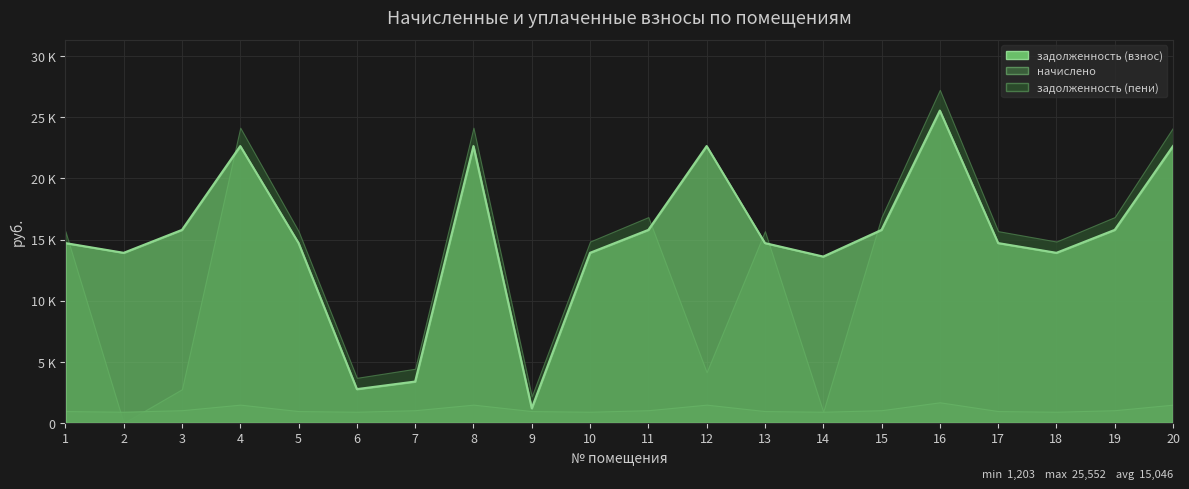

Which has a higher value, 12 or 18?

12